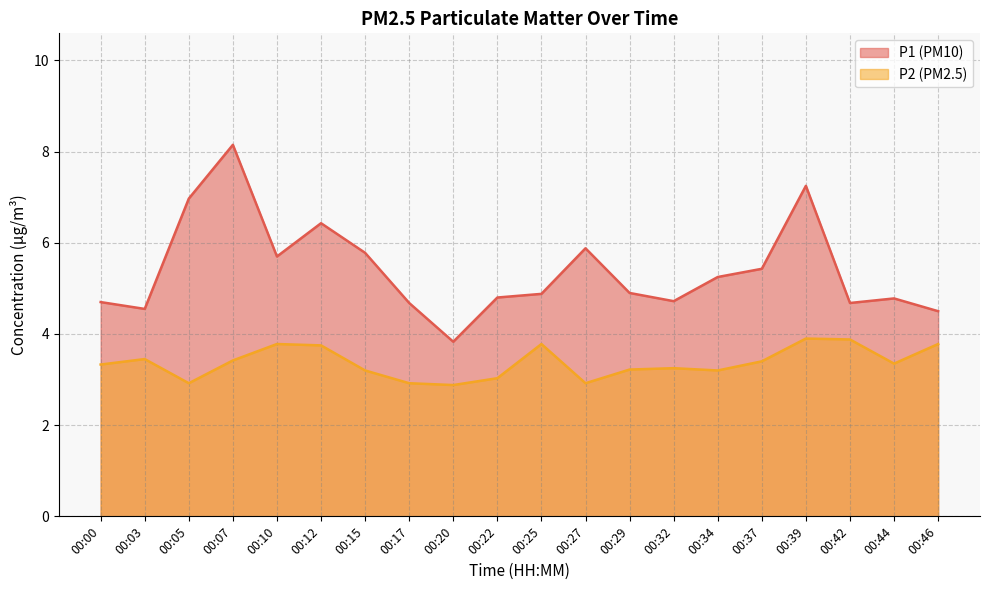

What is the smallest value displayed?

2.9